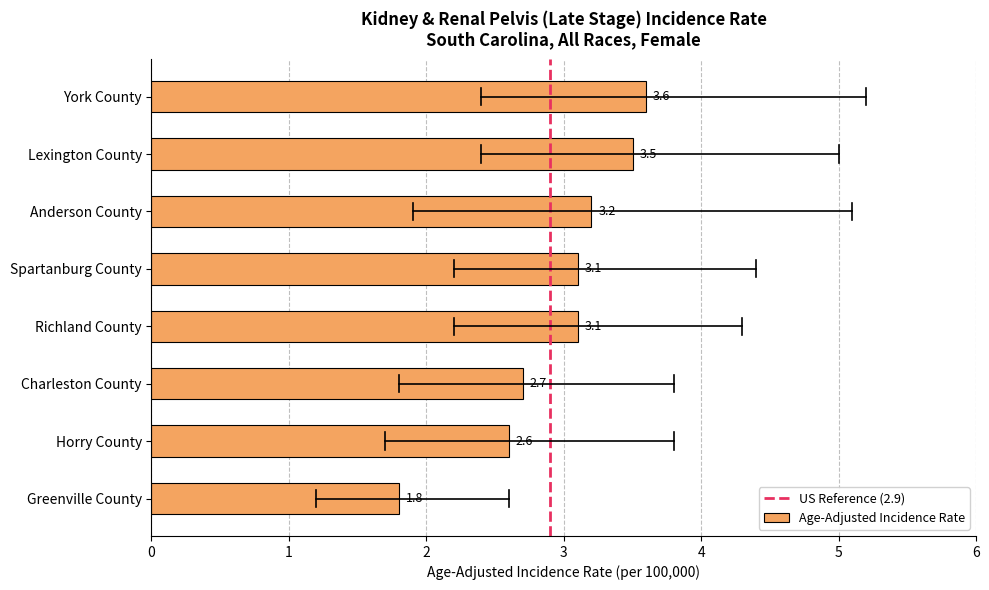

What is the greatest value displayed?

3.6